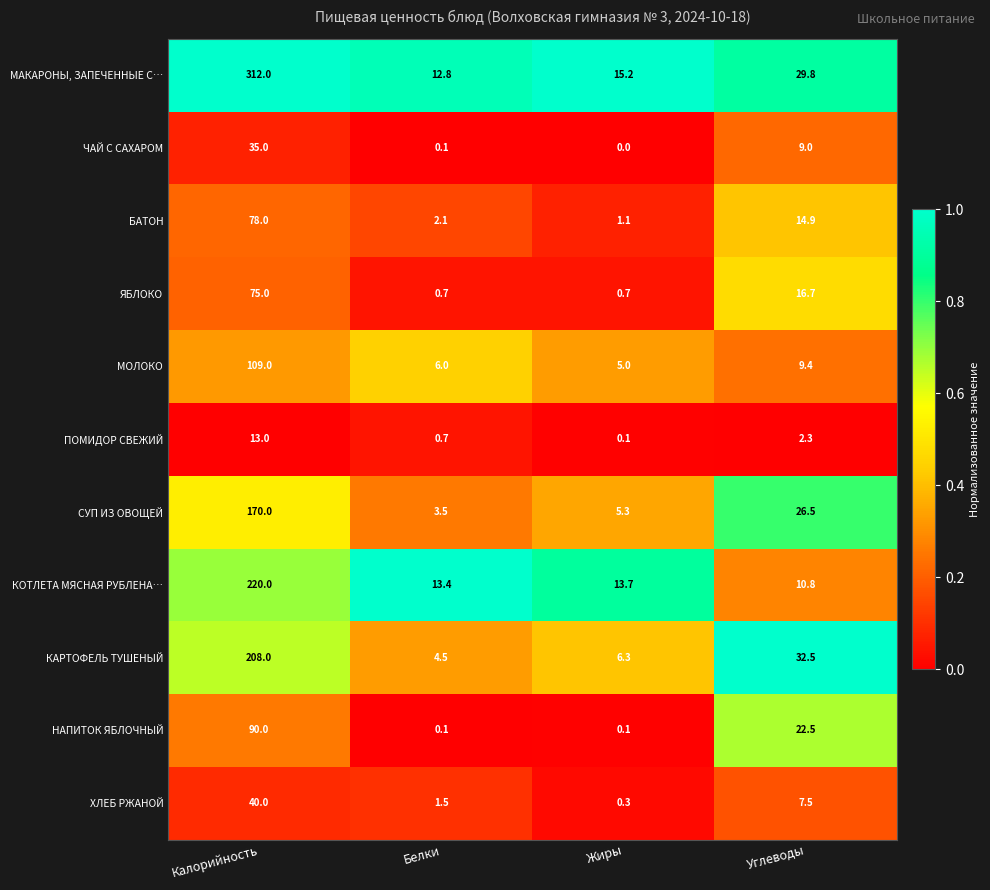

The НАПИТОК ЯБЛОЧНЫЙ series shows 22.5 at Углеводы. True or false?

True